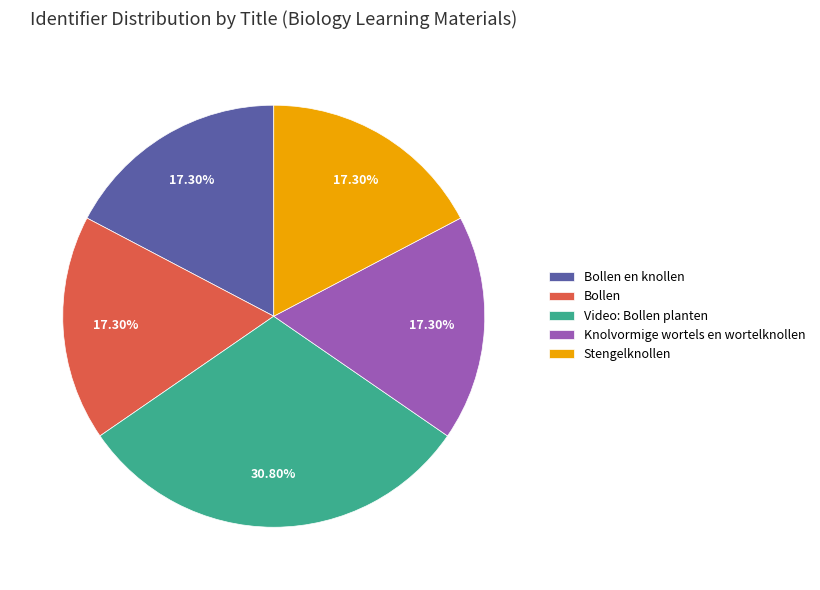

Approximately how many times larger is the value at Stengelknollen compared to Knolvormige wortels en wortelknollen?

1.0